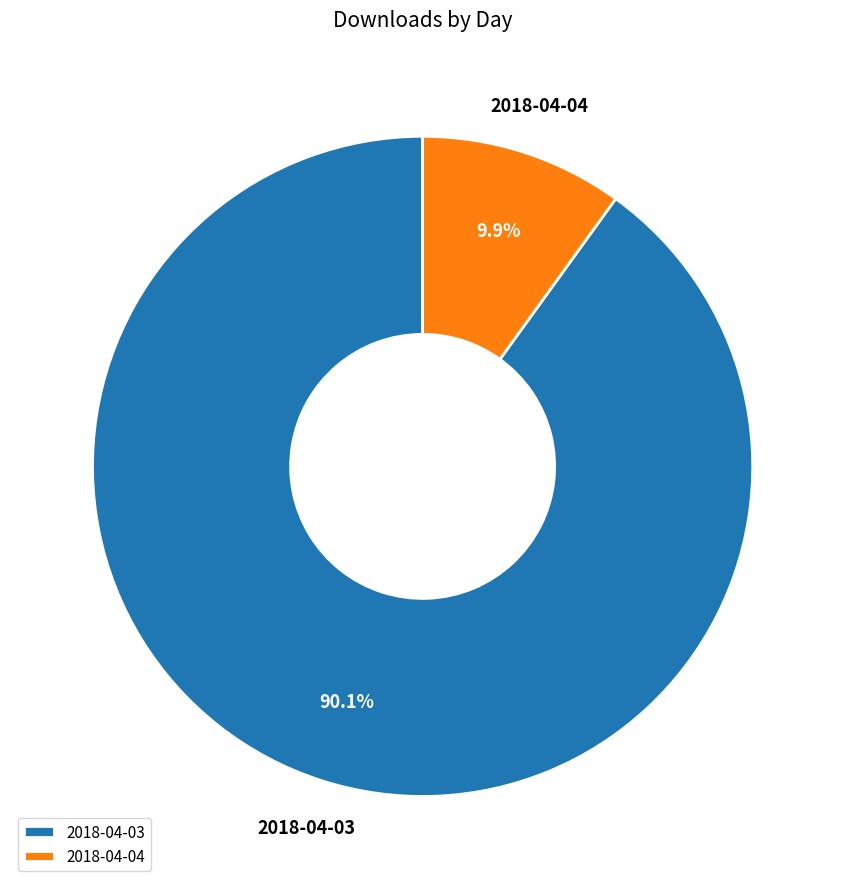

Which has a higher value, 2018-04-03 or 2018-04-04?

2018-04-03